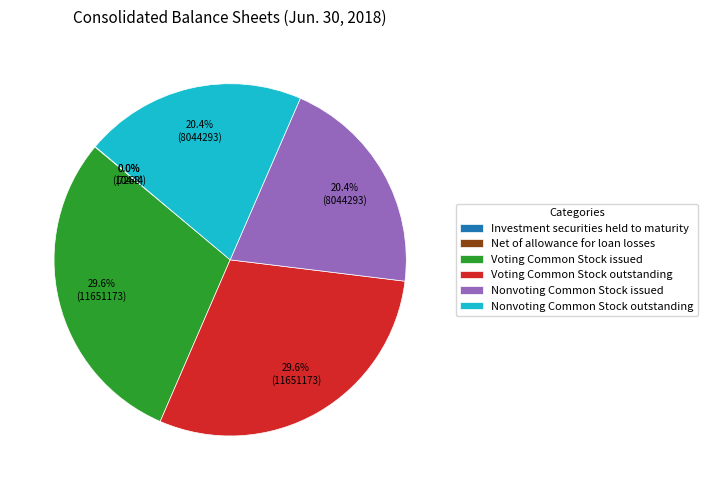

Approximately how many times larger is the value at Nonvoting Common Stock issued compared to Nonvoting Common Stock outstanding?

1.0